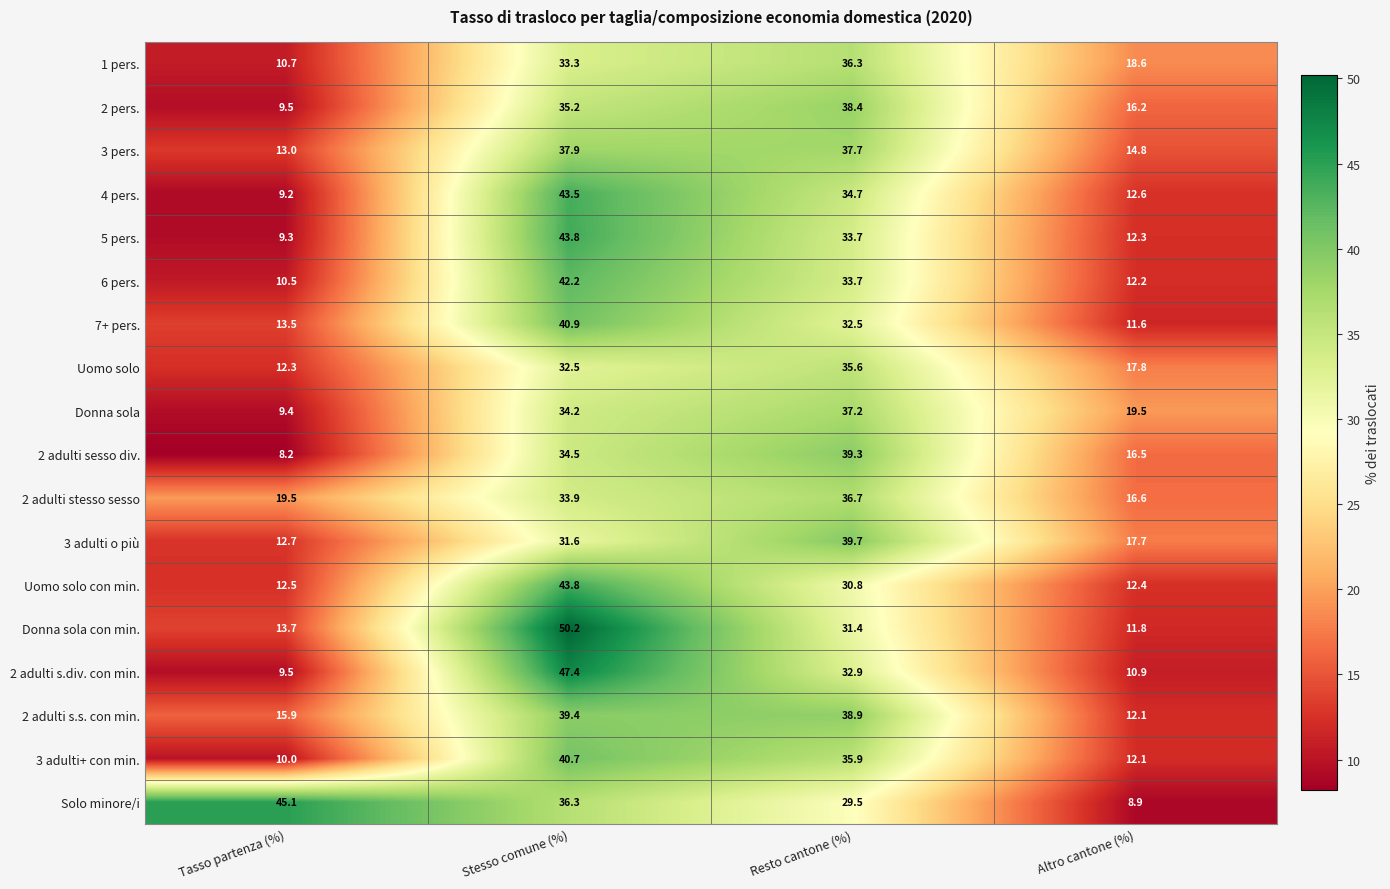

List the labels in order of 4 pers. value, largest first.

Stesso comune (%), Resto cantone (%), Altro cantone (%), Tasso partenza (%)